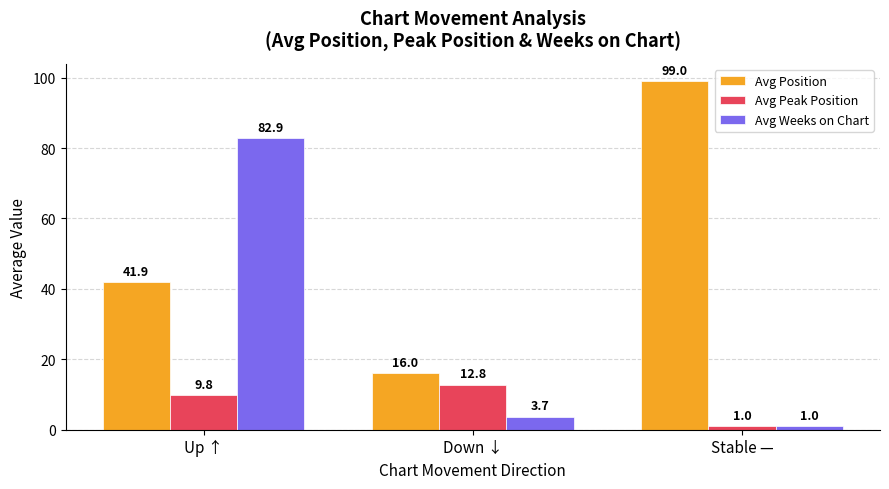

How many bars are there in each group?

3